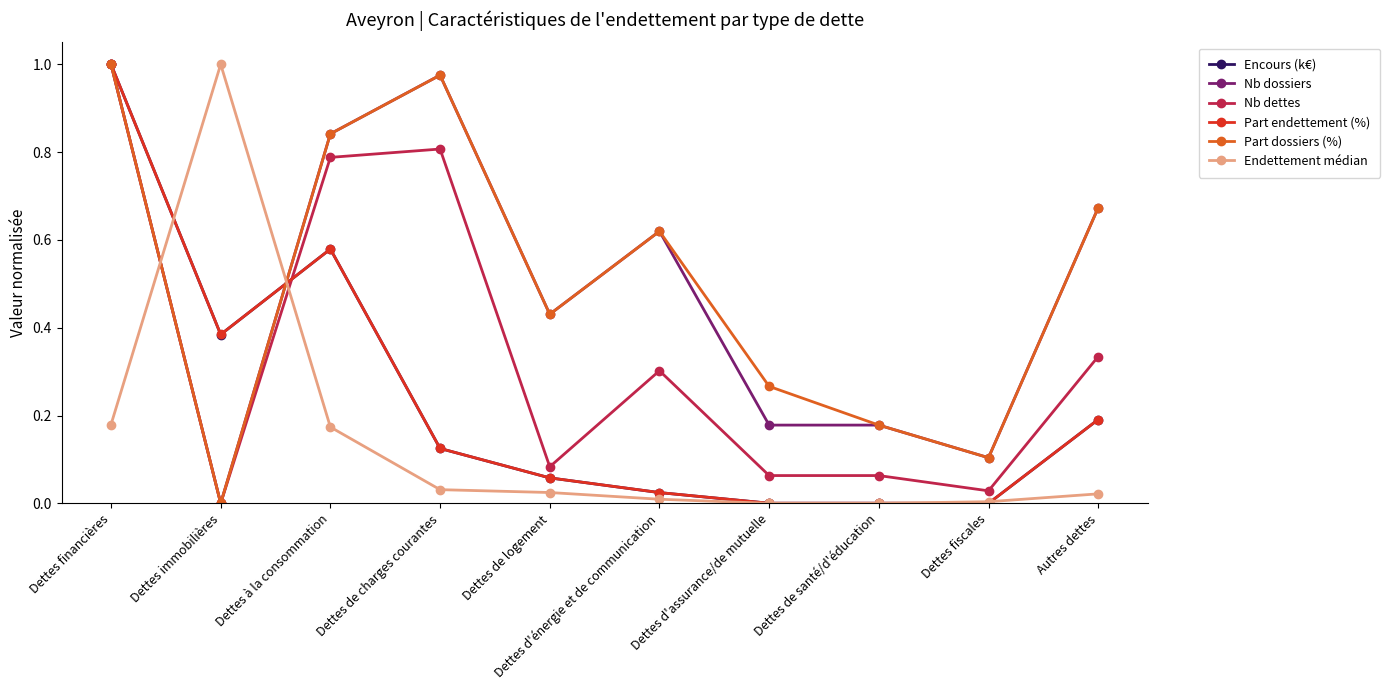

What is the label of the 1st point from the right?

Autres dettes